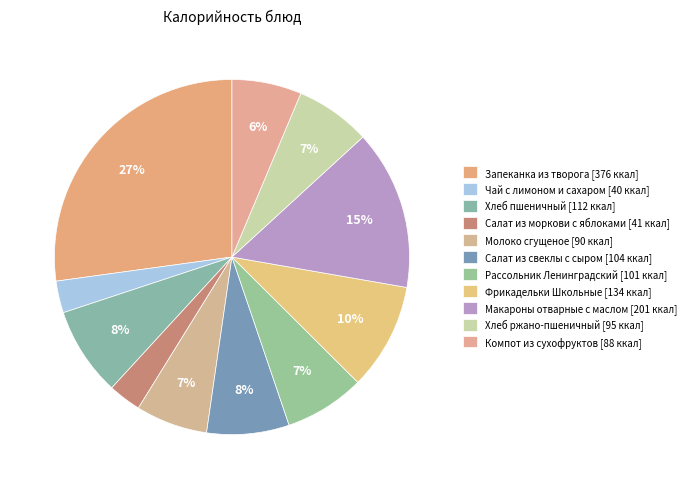

Which category has the biggest portion of the pie?

Запеканка из творога